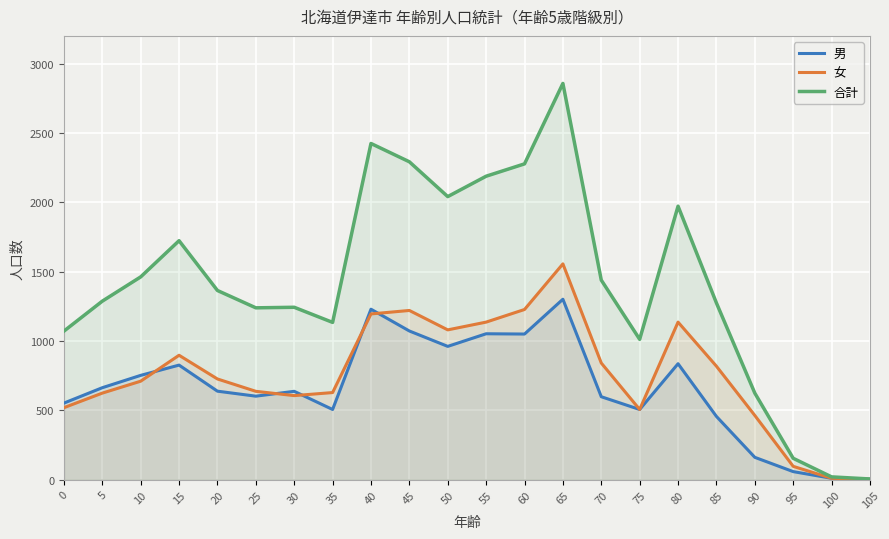

Reading left to right, transcribe all the data shown in this chart.

男: 552	663	752	826	638	602	637	506	1229	1072	961	1052	1050	1301	598	506	836	456	161	58	10	3
女: 519	624	710	897	726	637	606	628	1195	1220	1080	1136	1227	1556	841	506	1136	818	463	96	10	2
合計: 1071	1287	1462	1723	1364	1239	1243	1134	2424	2292	2041	2188	2277	2857	1439	1012	1972	1274	624	154	20	5